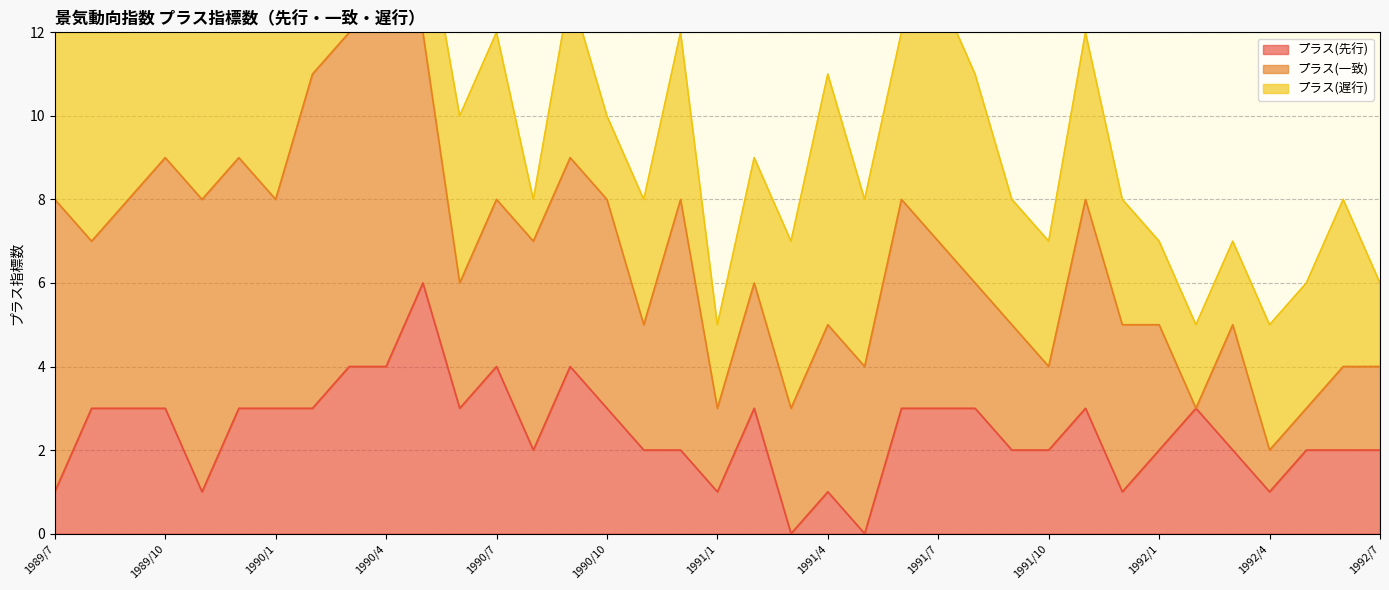

In プラス(遅行), how many points are higher than both neighbors (excluding endpoints)?

10